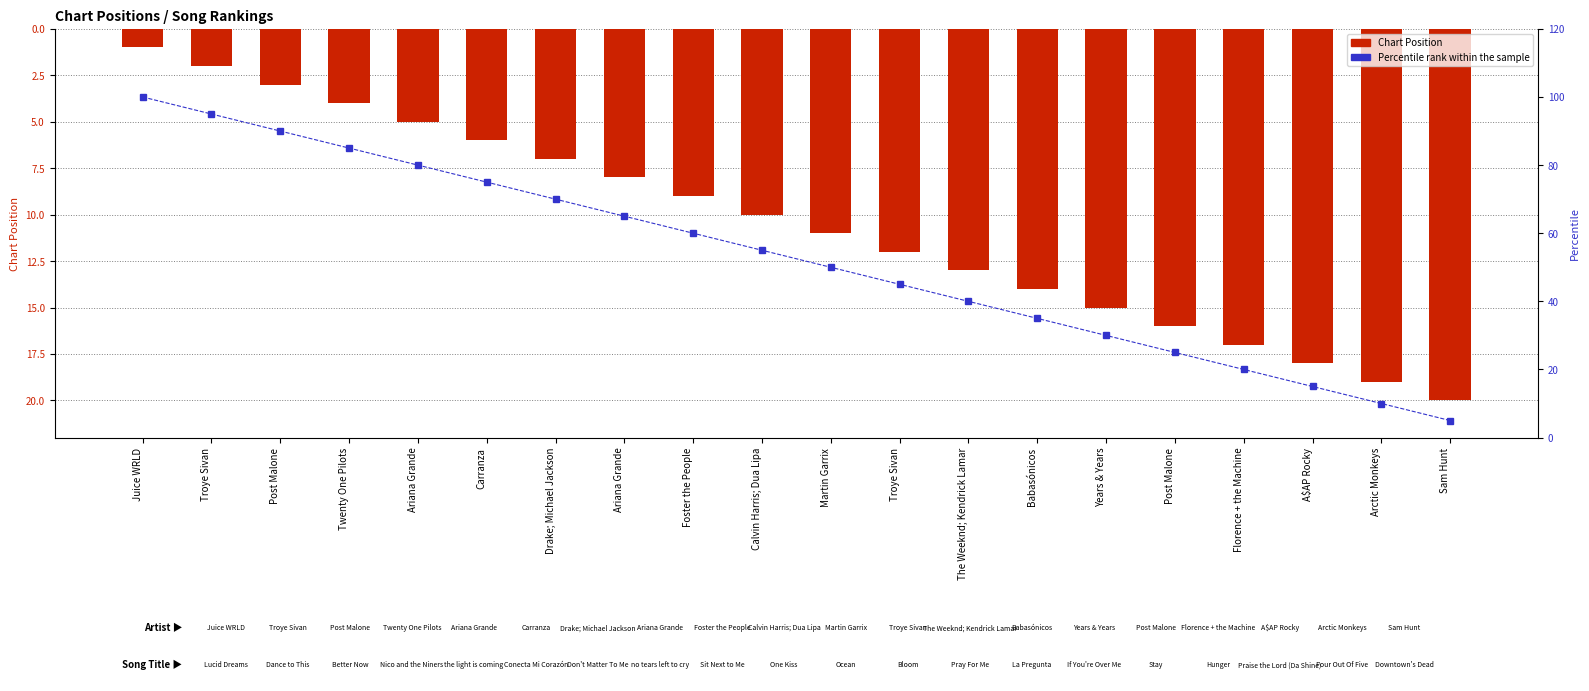

What is the difference between the Percentile rank within the sample values at Foster the People and Martin Garrix?

10.0